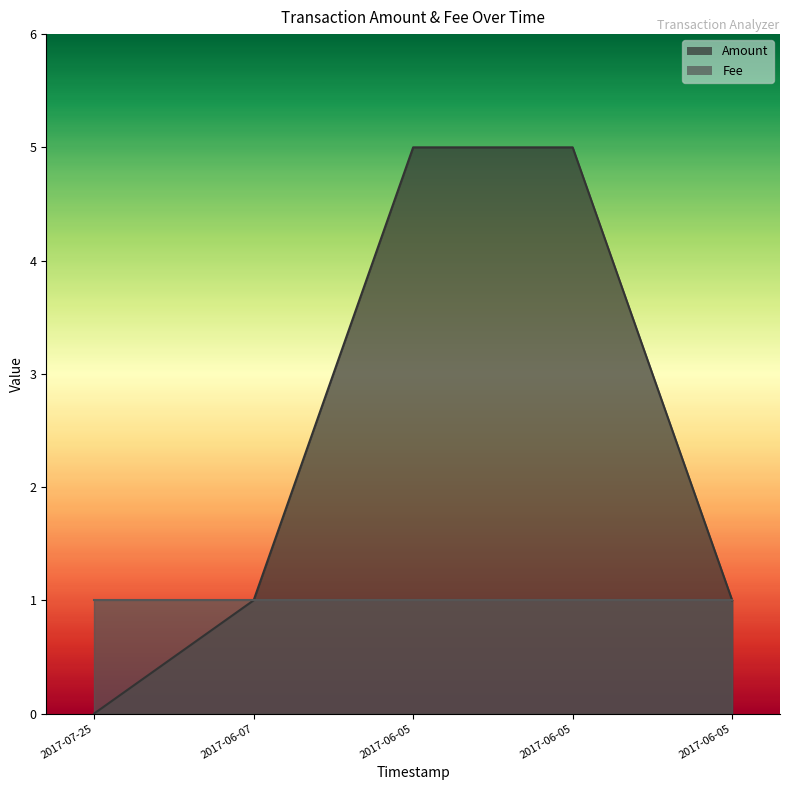

True or false: the data shows 0 at 2017-07-25.

True